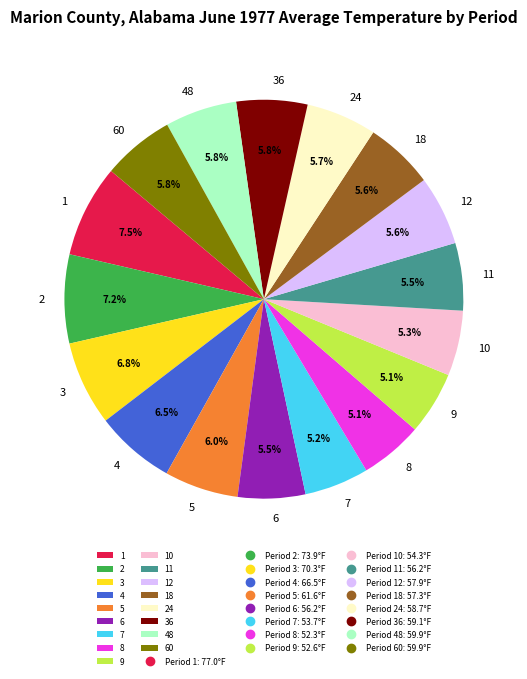

How many segments does this pie chart have?

17